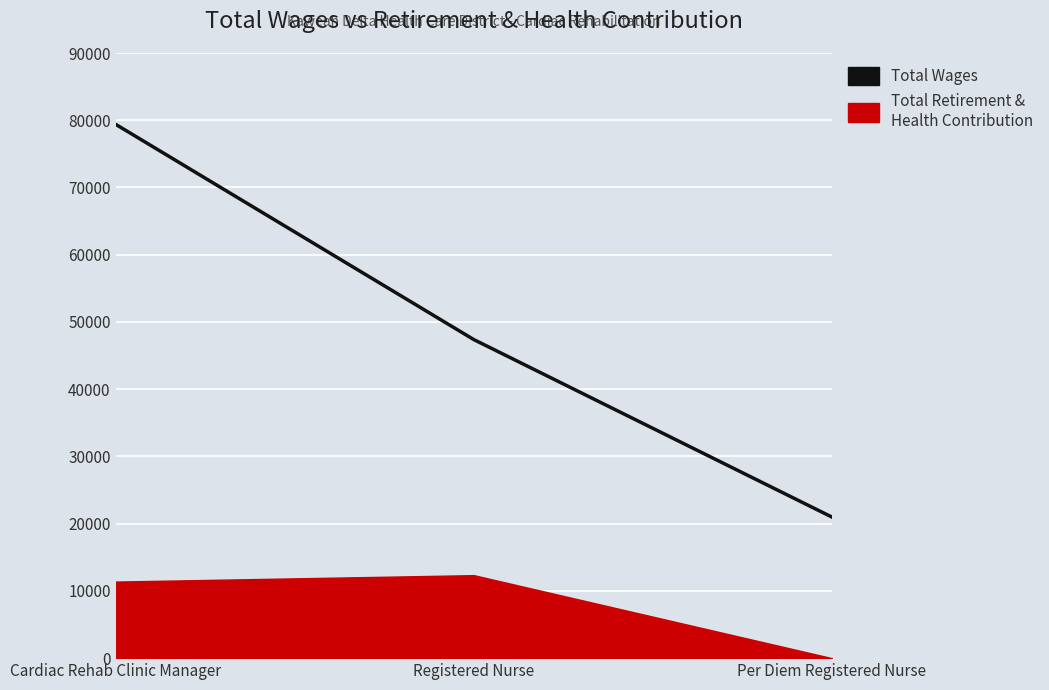

Reading left to right, extract all data points from this chart.

Cardiac Rehab Clinic Manager=79401	Registered Nurse=47384	Per Diem Registered Nurse=20985